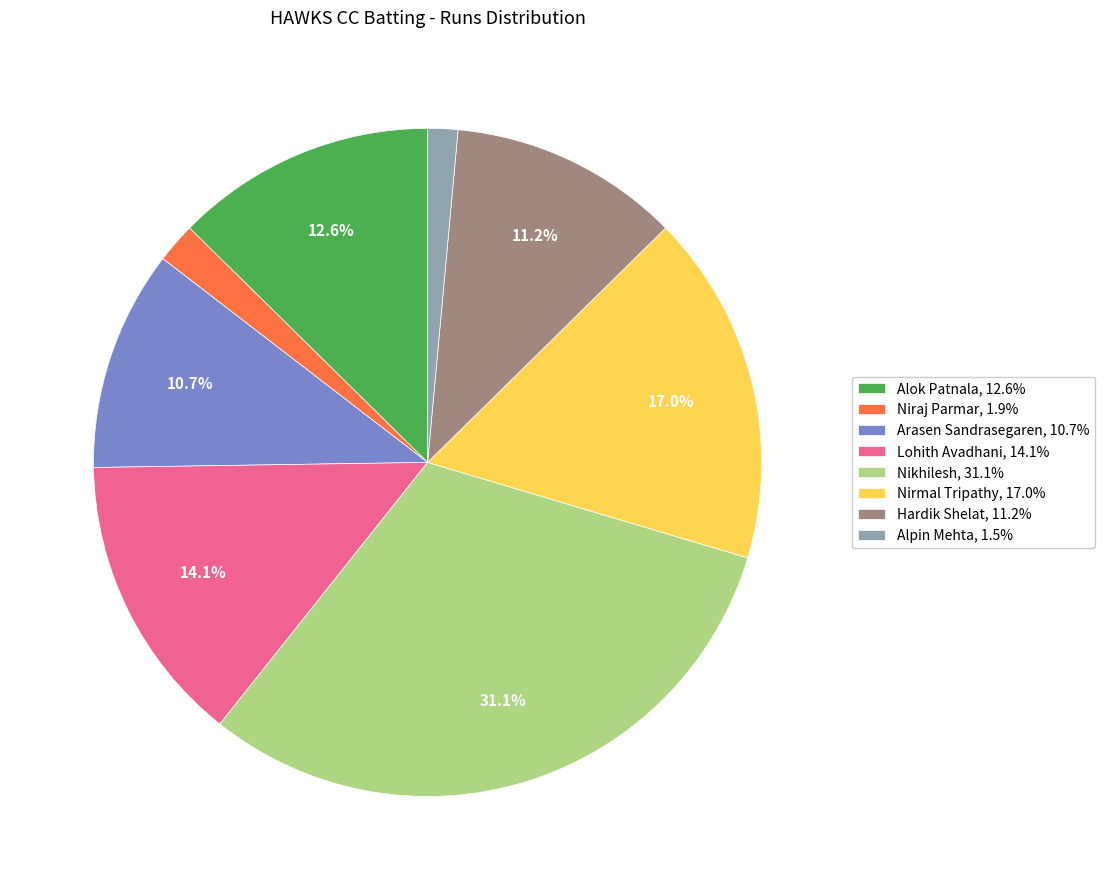

How much of the chart is everything except Alok Patnala, 12.6%?

87.4%